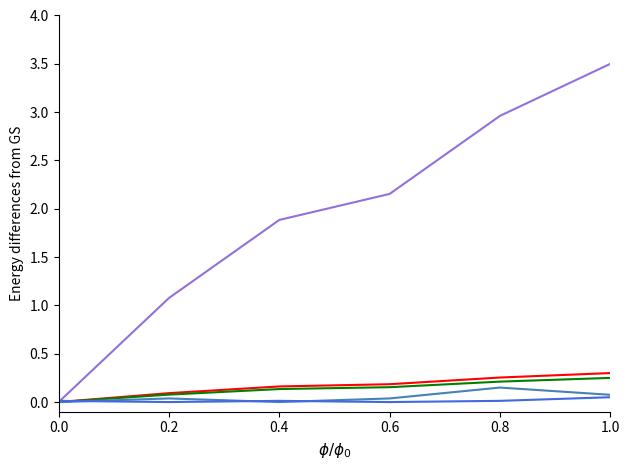

At which category is the sum across all series the highest?

1.0